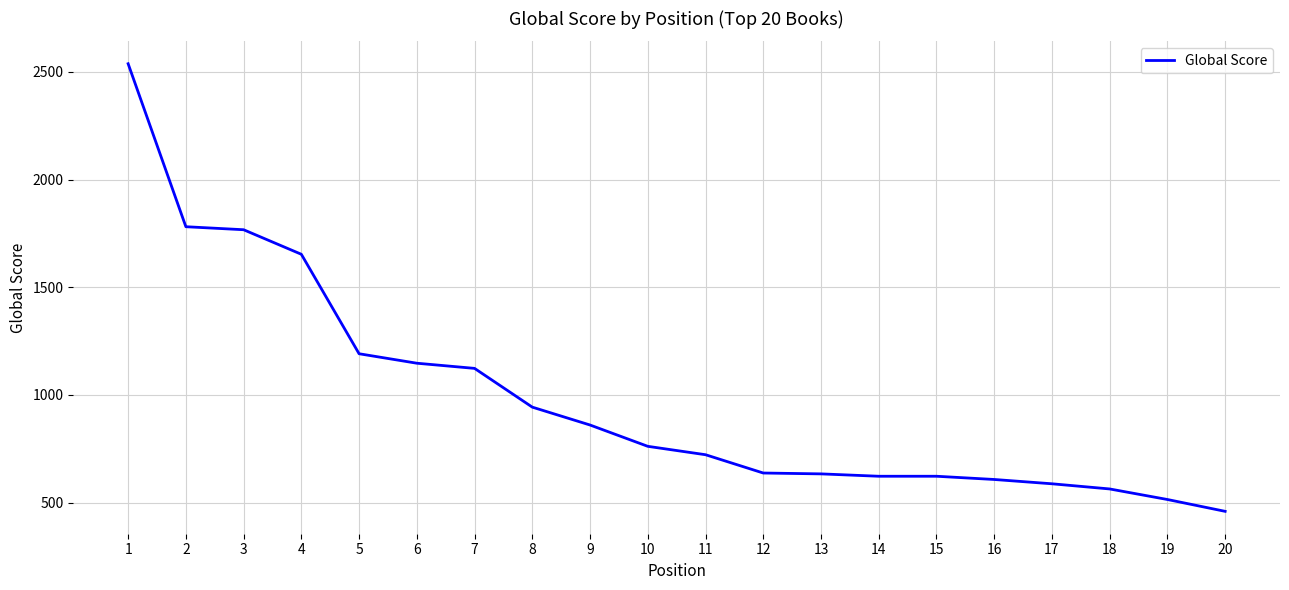

How many values are below 761?

10